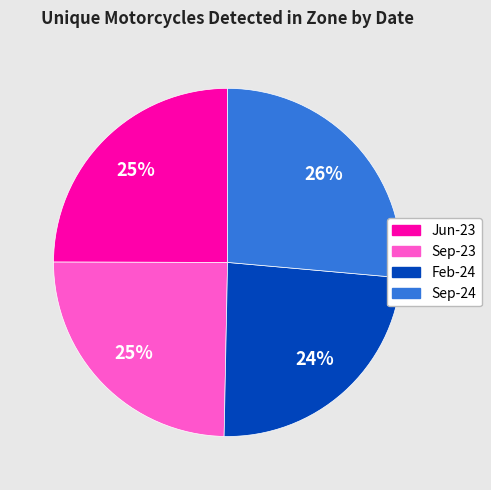

Which slice is the largest?

Sep-24